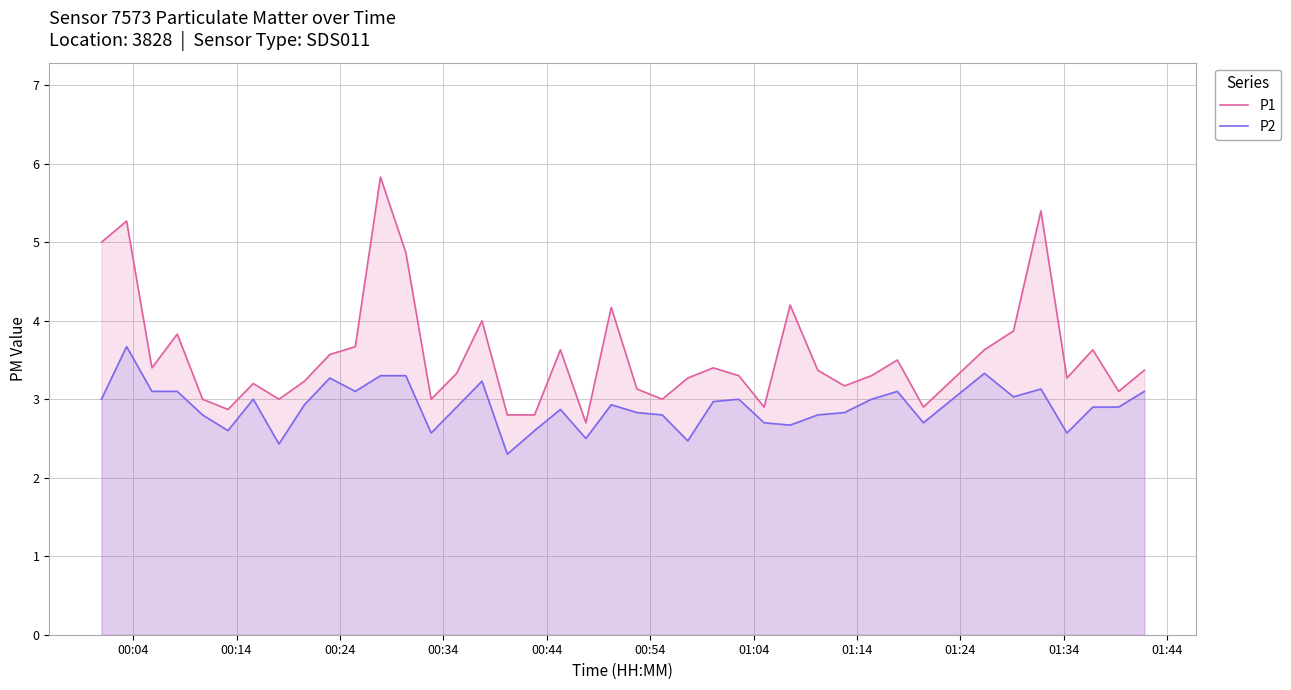

How many values in the P1 series exceed 3?

30